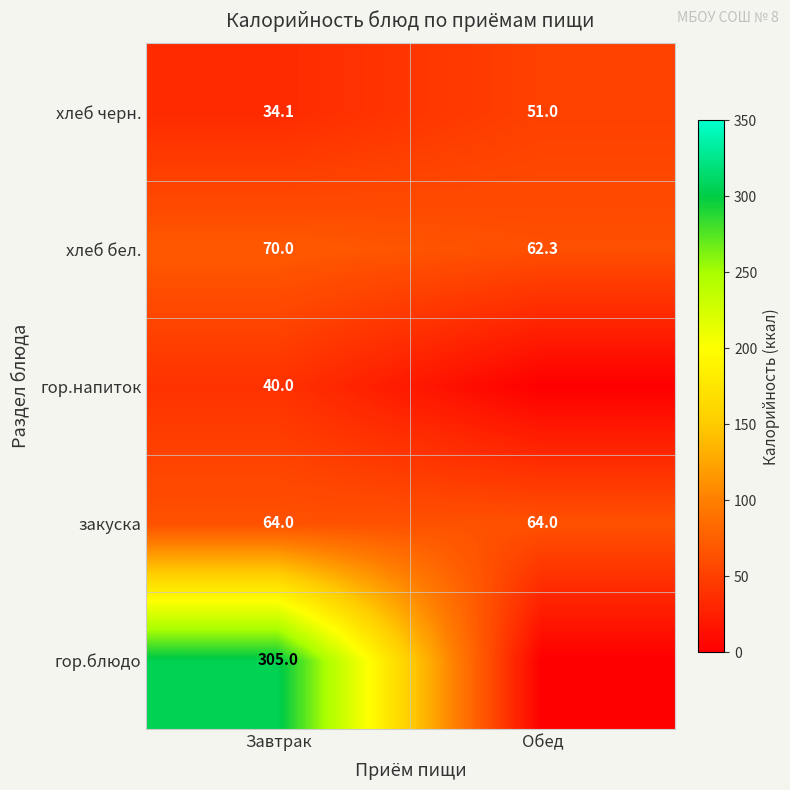

What is the sum of all закуска values?

128.0